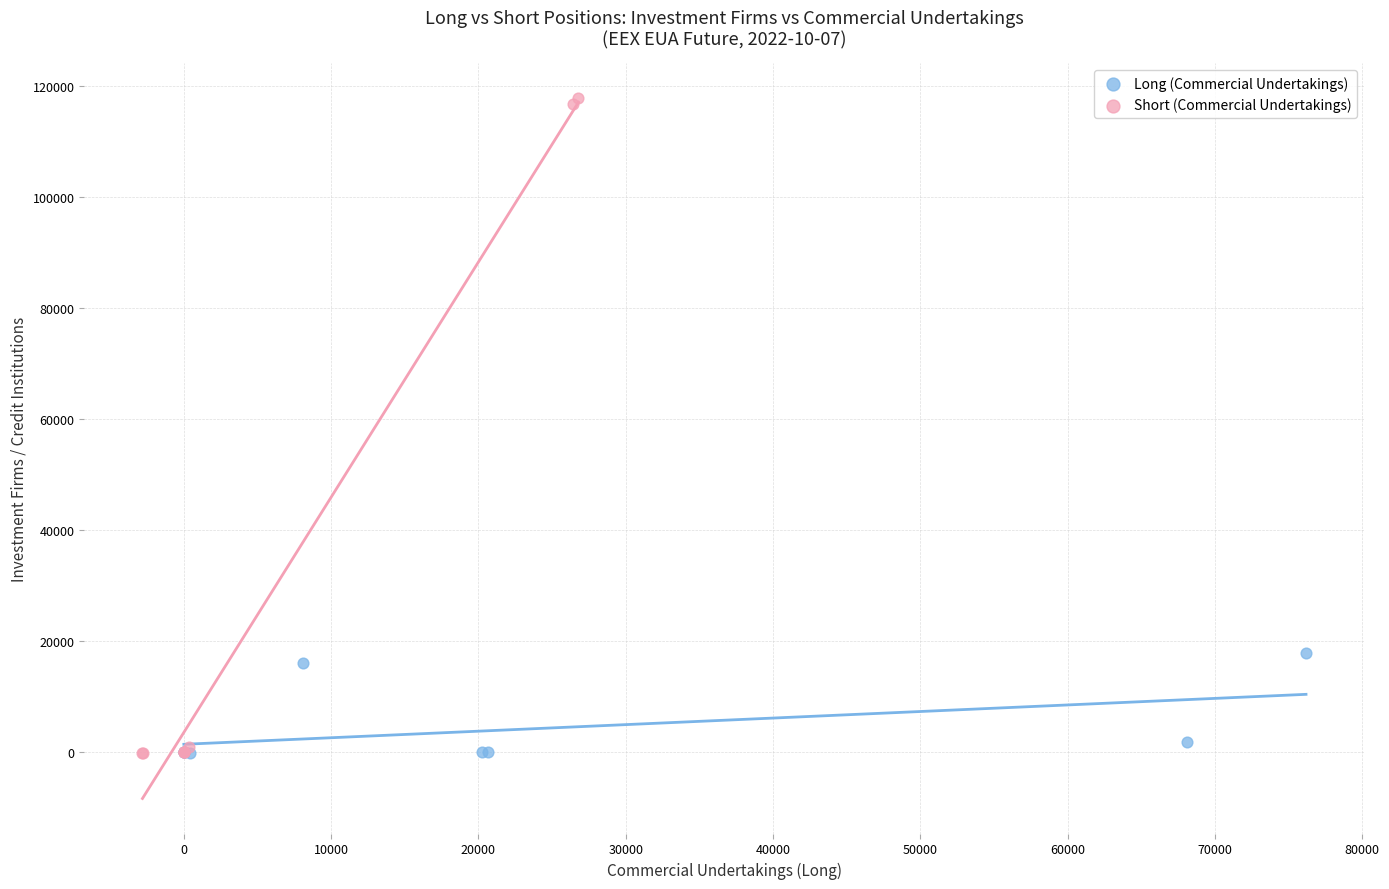

Which series has the widest spread of Y values?

Short (Commercial Undertakings)